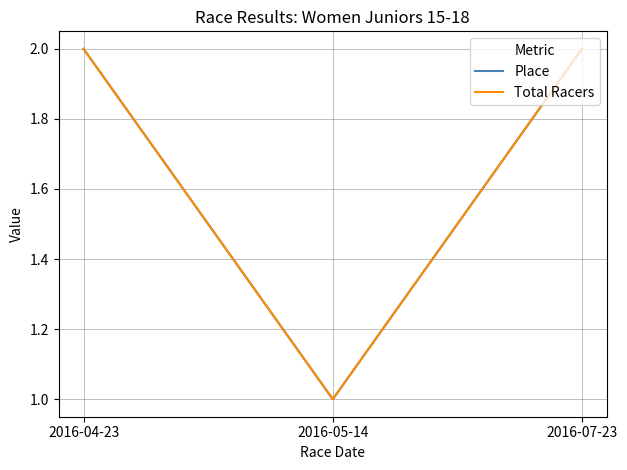

What position from the right is 2016-07-23?

1